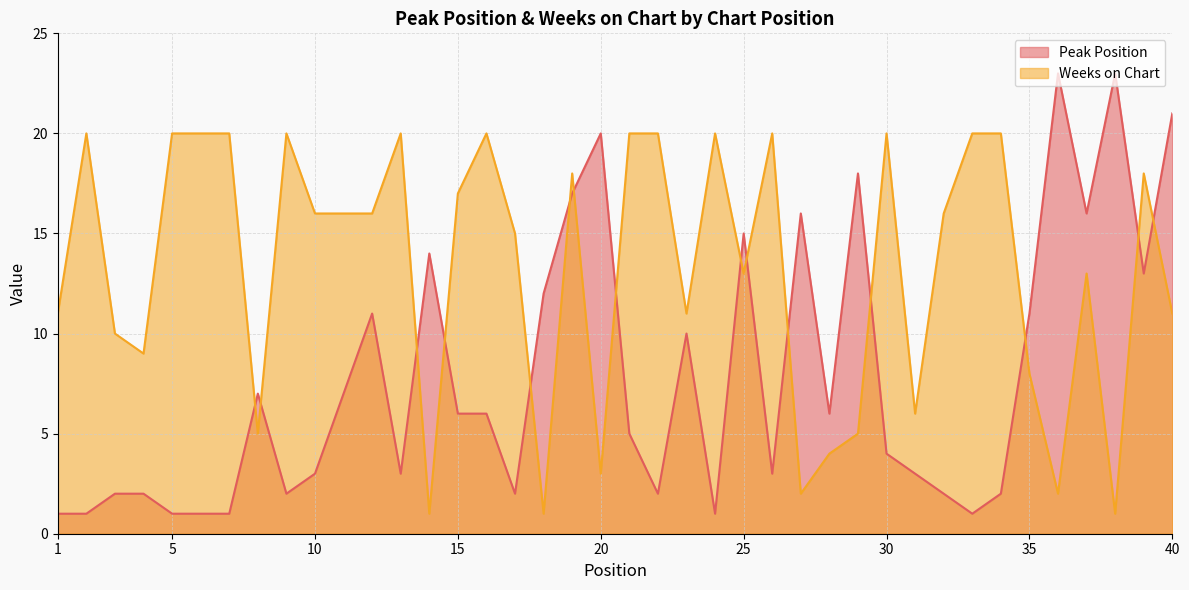

At which category is the sum across all series the highest?

19